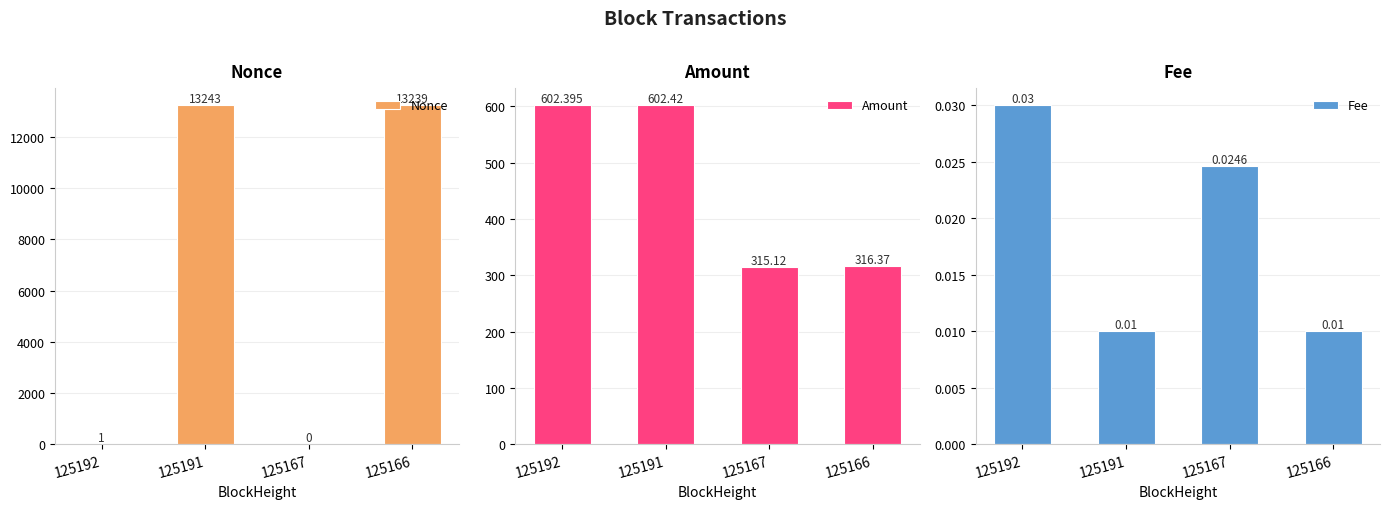

True or false: Amount has a value of 1036.1 at 125191.

False